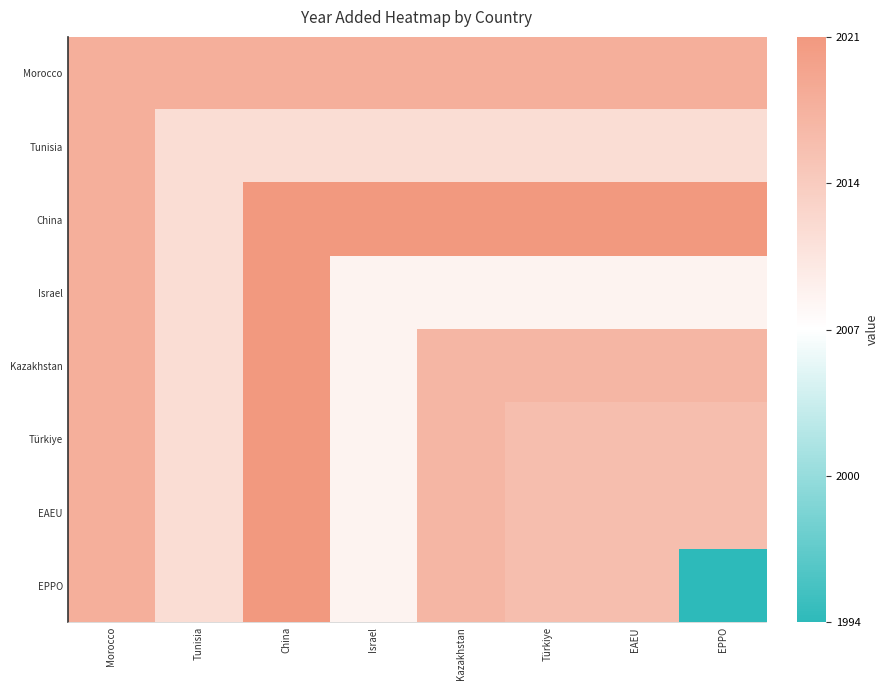

What is the total value across all series at Israel?

16096